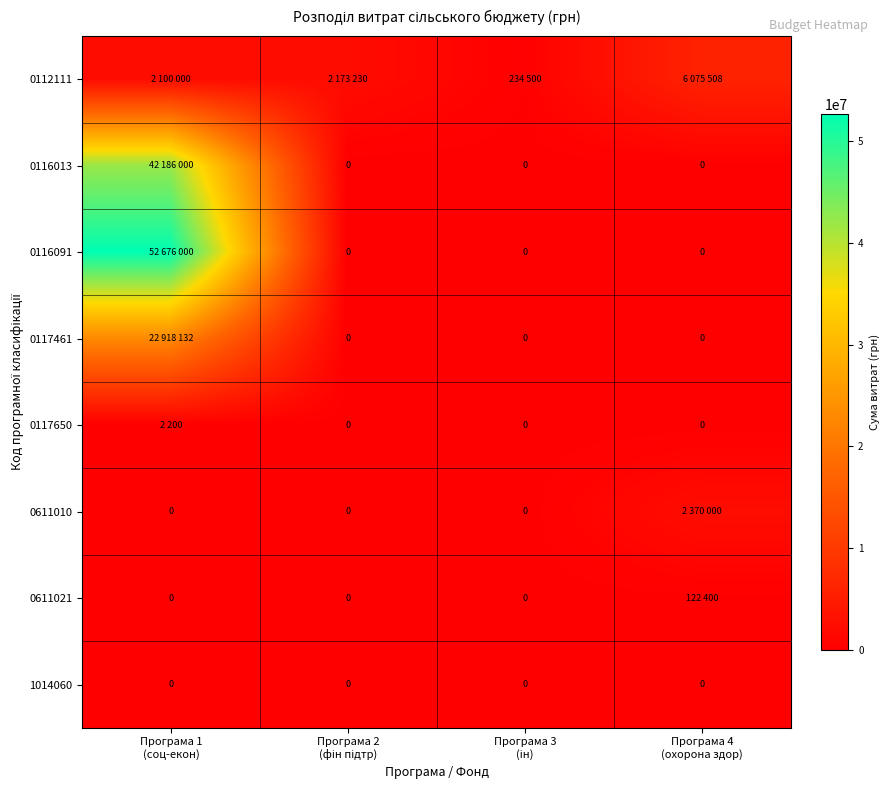

What is the maximum value for 0112111?

6075508